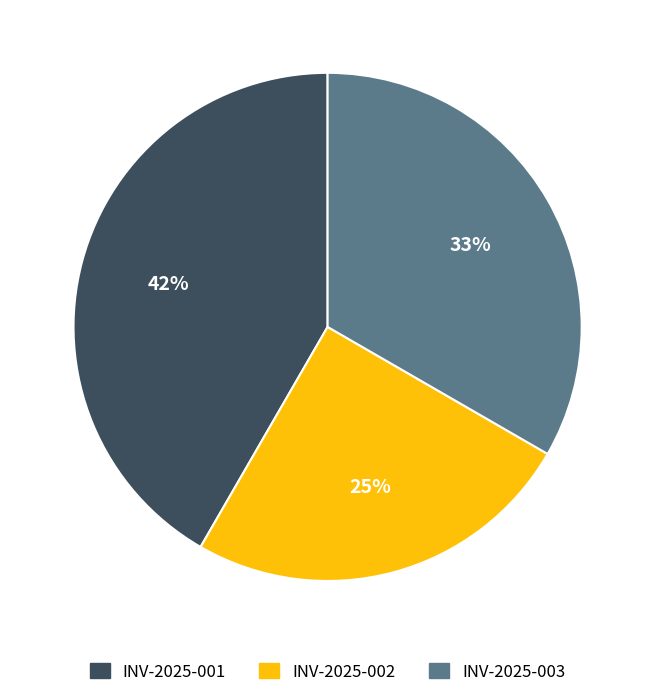

Count the number of slices in the pie.

3